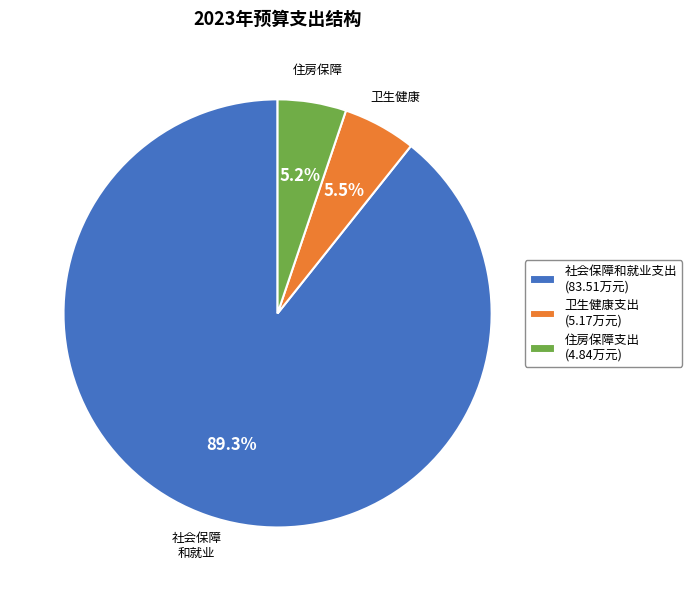

What is the total percentage of 社会保障和就业支出 (83.51万元) and 住房保障支出 (4.84万元)?

94.5%